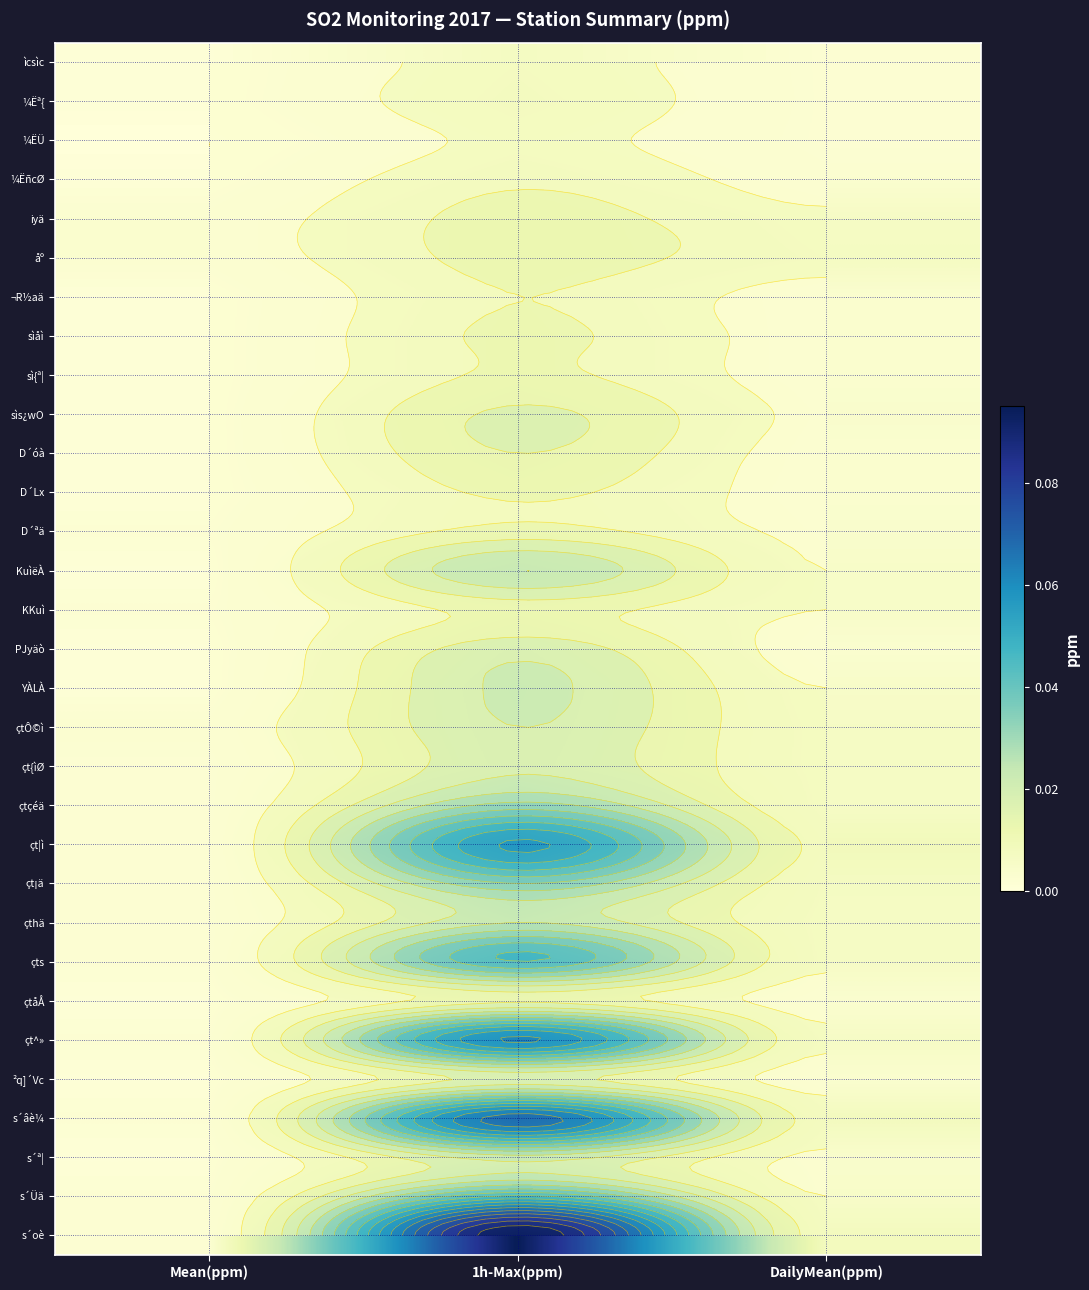

List the series in order of their peak value, lowest first.

¼ËÜ, ìcsìc, ¼Ëª{, ¼ËñcØ, ¬R½aä, sìåì, sì{ª¦, D´Lx, iyä, åº, D´ªä, KKuì, çtåÅ, D´óà, sìs¿wO, ²q]´Vc, PJyäò, çt{ìØ, çtÔ©ì, YÀLÀ, s´ª¦, KuìëÀ, çthä, çtçéä, çt¡ä, çts, s´Üä, çt¦ì, çt^», s´âè¼, s´oè